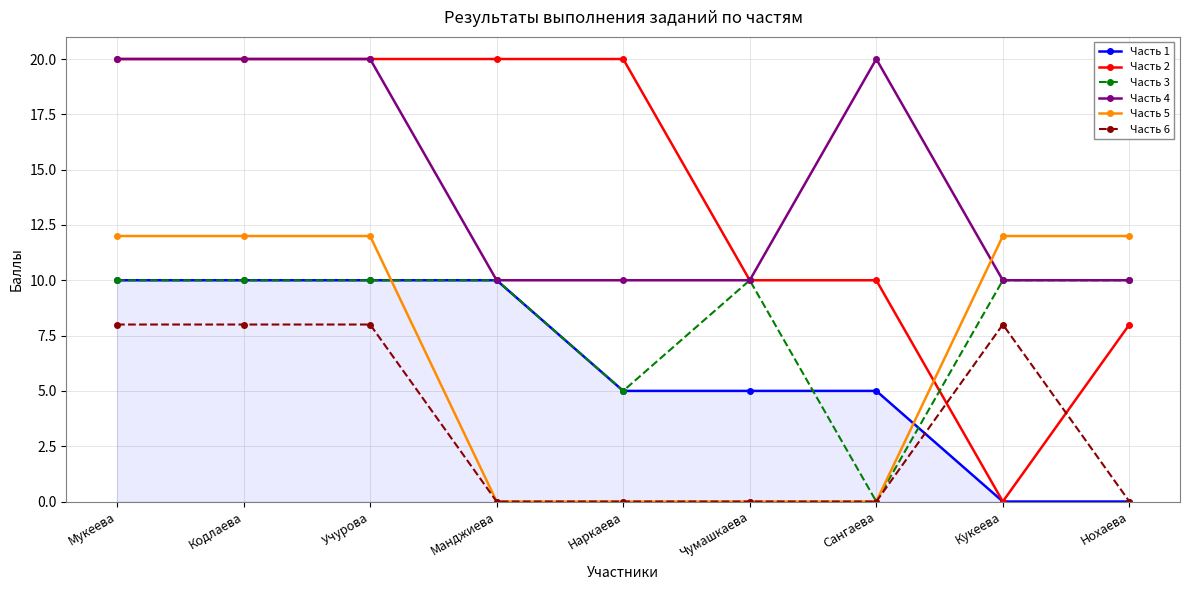

Reading left to right, what are all the values shown in this chart?

Часть 1: Мукеева=10	Кодлаева=10	Учурова=10	Манджиева=10	Наркаева=5	Чумашкаева=5	Сангаева=5	Кукеева=0	Нохаева=0
Часть 2: Мукеева=20	Кодлаева=20	Учурова=20	Манджиева=20	Наркаева=20	Чумашкаева=10	Сангаева=10	Кукеева=0	Нохаева=8
Часть 3: Мукеева=10	Кодлаева=10	Учурова=10	Манджиева=10	Наркаева=5	Чумашкаева=10	Сангаева=0	Кукеева=10	Нохаева=10
Часть 4: Мукеева=20	Кодлаева=20	Учурова=20	Манджиева=10	Наркаева=10	Чумашкаева=10	Сангаева=20	Кукеева=10	Нохаева=10
Часть 5: Мукеева=12	Кодлаева=12	Учурова=12	Манджиева=0	Наркаева=0	Чумашкаева=0	Сангаева=0	Кукеева=12	Нохаева=12
Часть 6: Мукеева=8	Кодлаева=8	Учурова=8	Манджиева=0	Наркаева=0	Чумашкаева=0	Сангаева=0	Кукеева=8	Нохаева=0